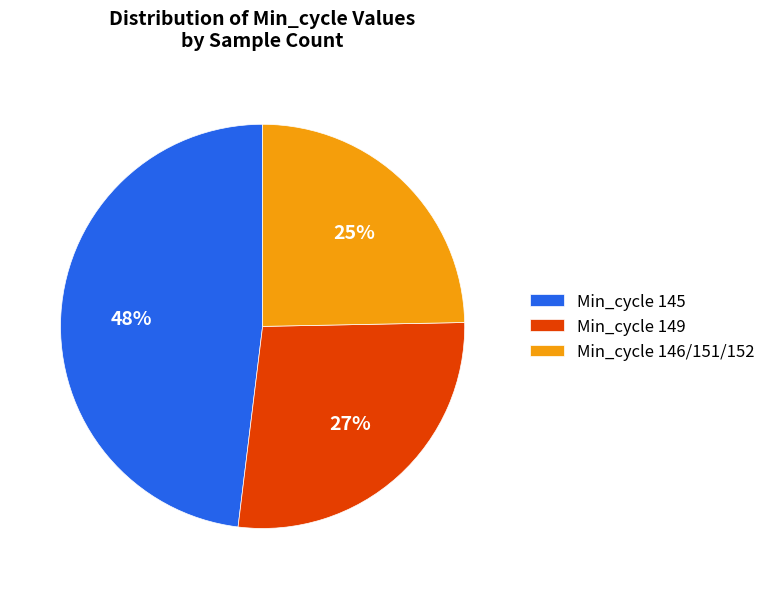

Is it true that Min_cycle 149 is 27% of the pie?

True